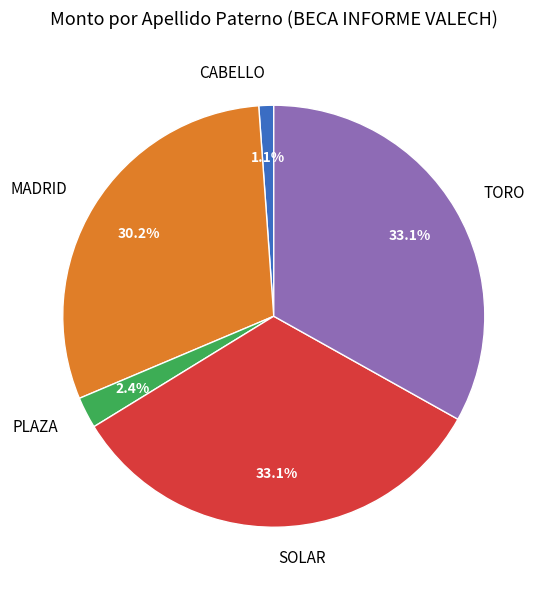

What is the smallest slice in the pie chart?

CABELLO